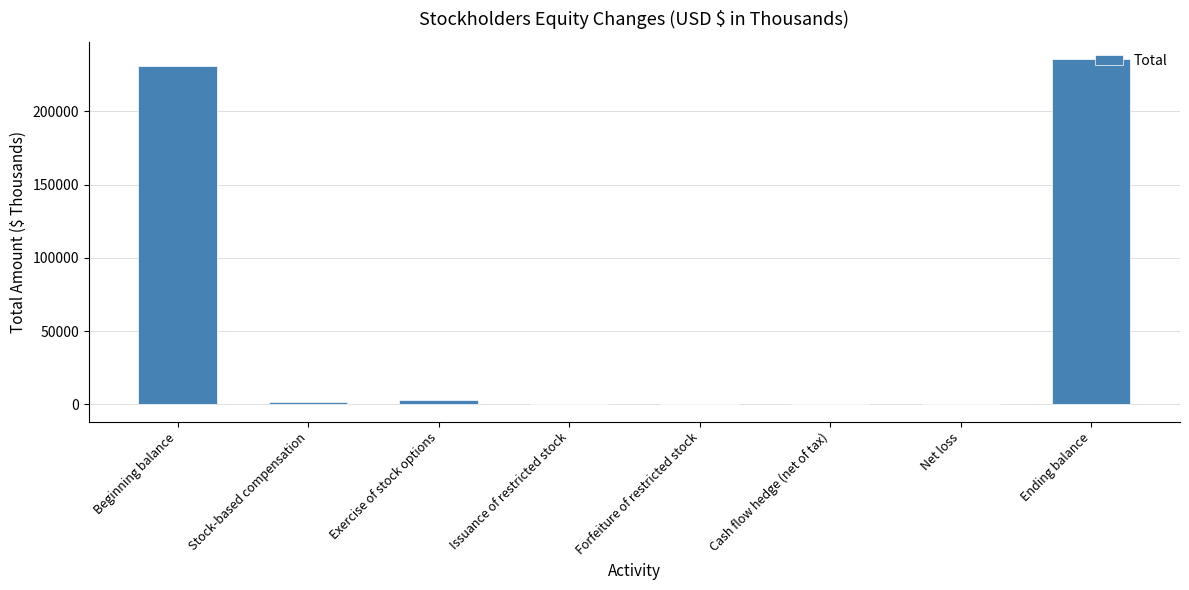

Where is the data nearest to the value 117938?

Beginning balance